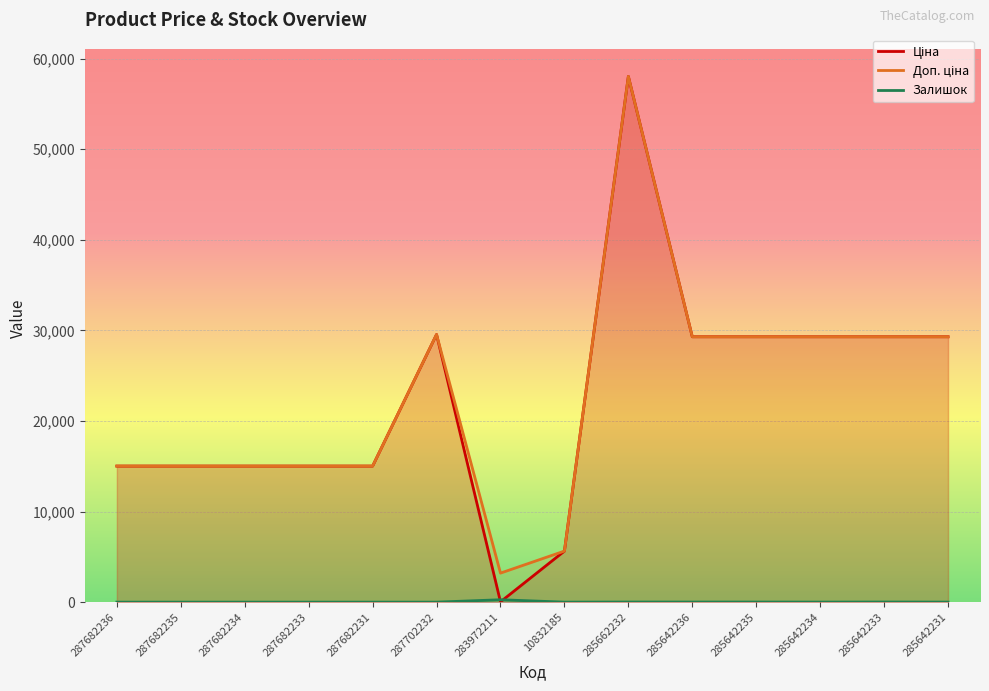

True or false: Доп. ціна and Ціна cross at least once.

False